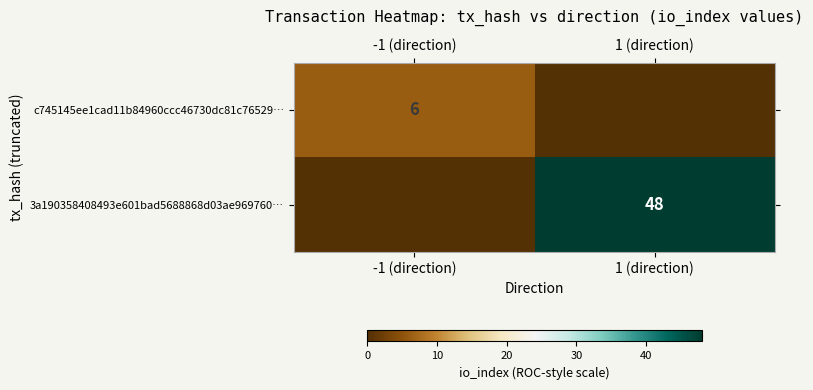

At which category is the sum across all series the highest?

1 (direction)